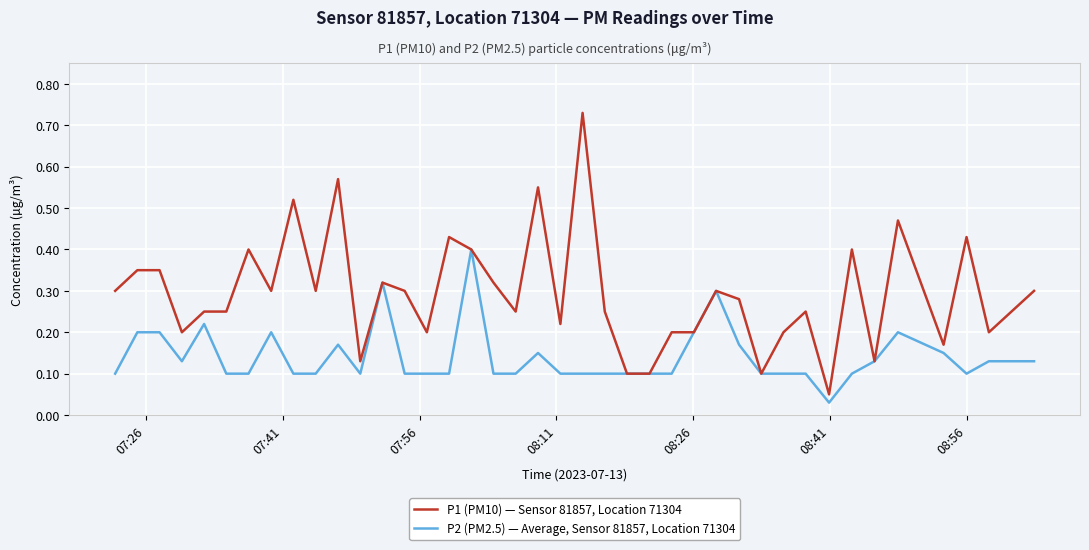

Count the number of data series in this chart.

2